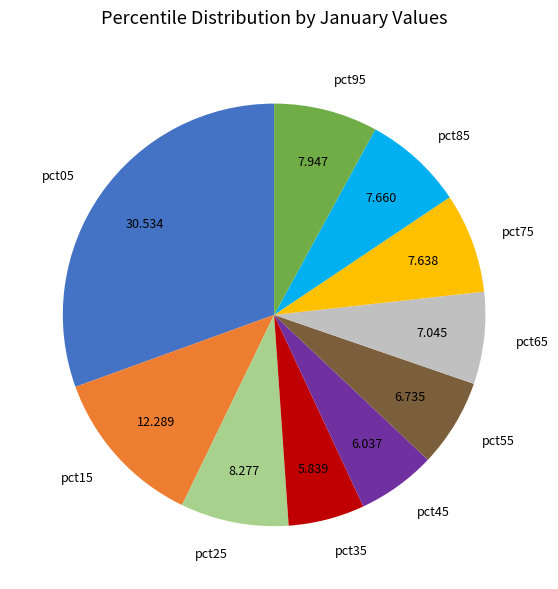

Is the sum of pct85 and pct95 greater than half?

No